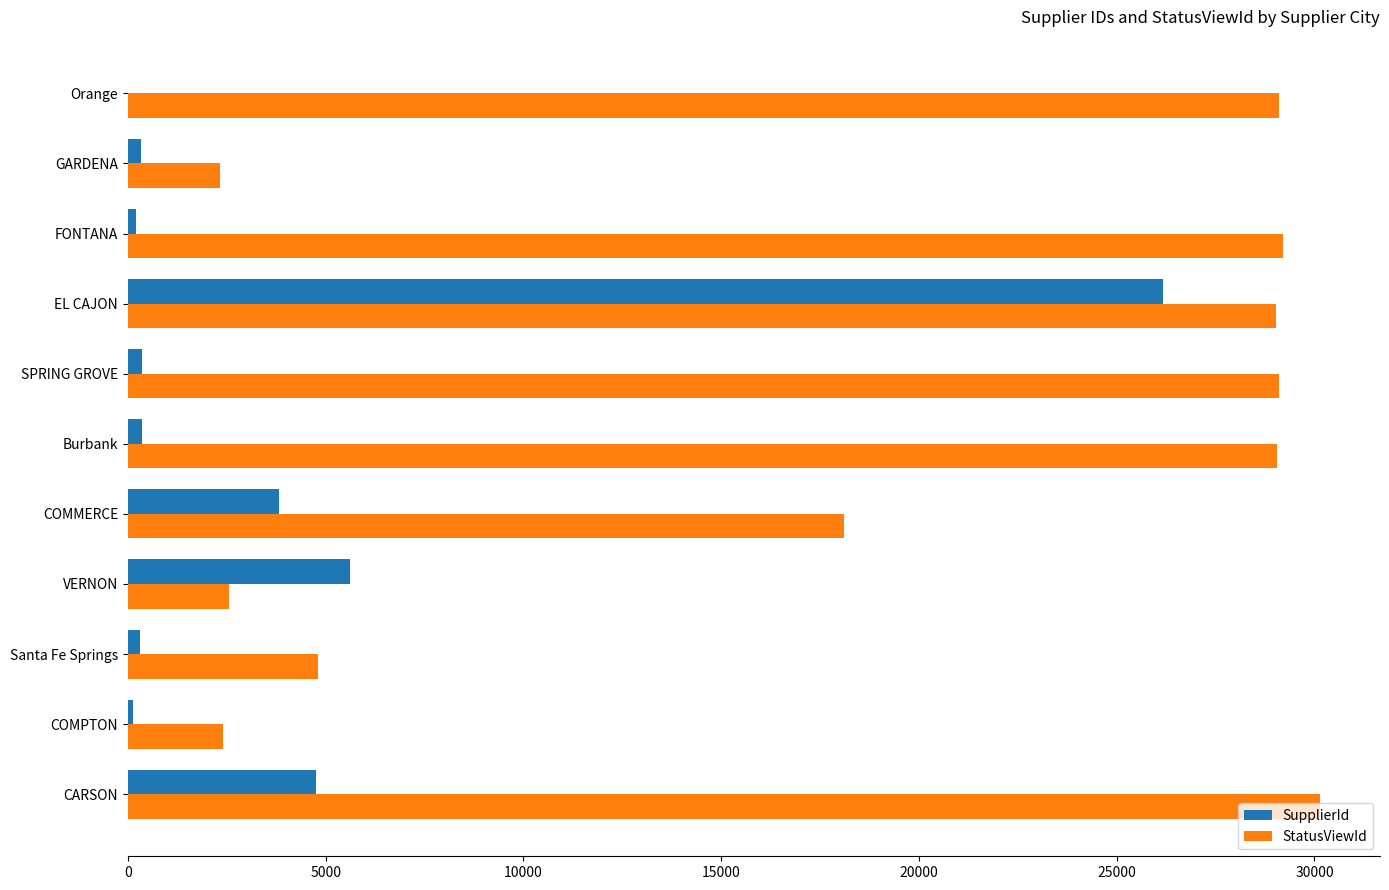

What is the maximum value shown in the chart?

30149